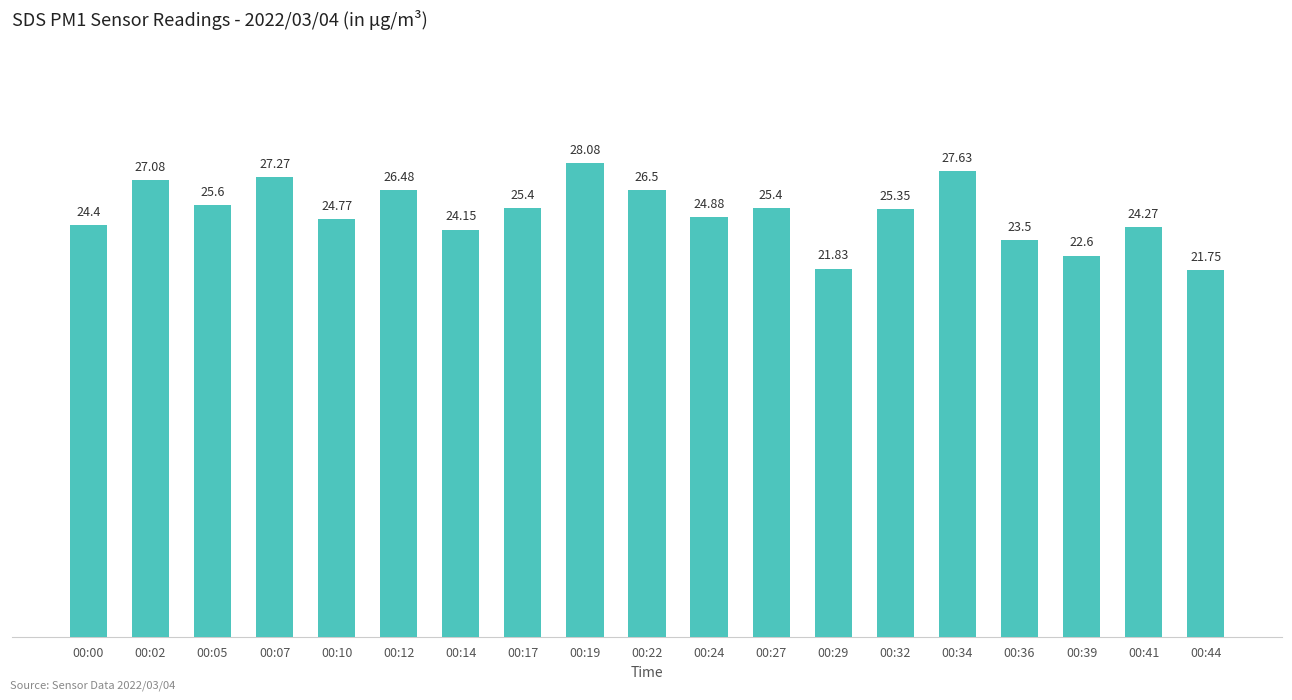

Approximately how many times larger is the value at 00:22 compared to 00:32?

1.0